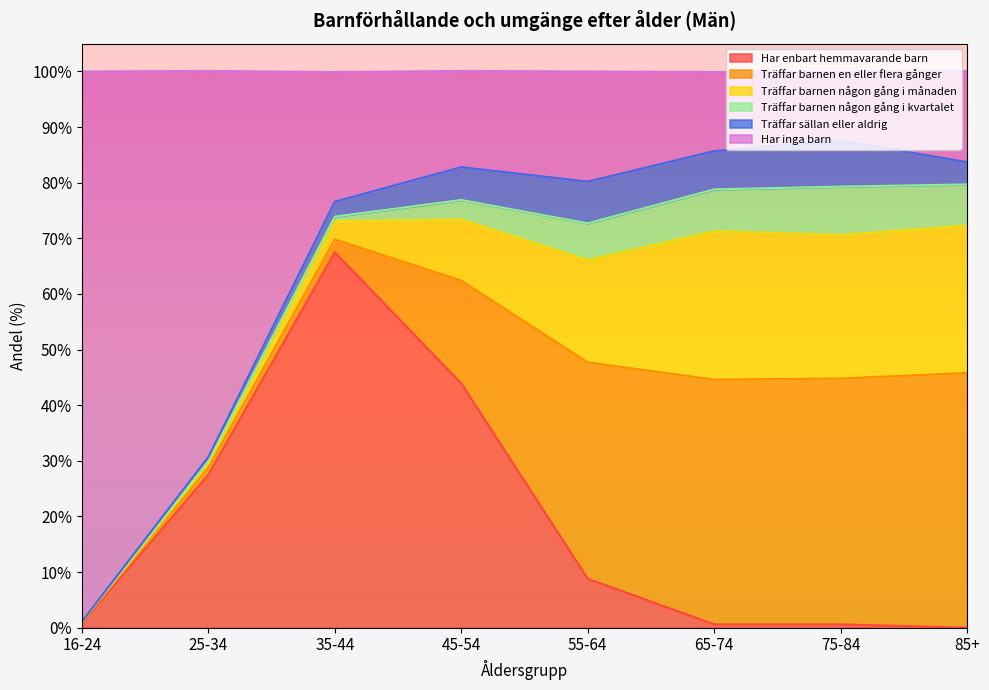

What is the total value across all series at 35-44?

99.9